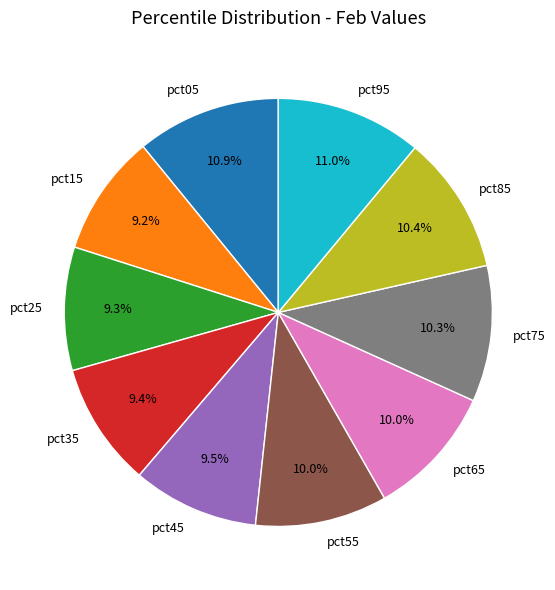

How many segments does this pie chart have?

10